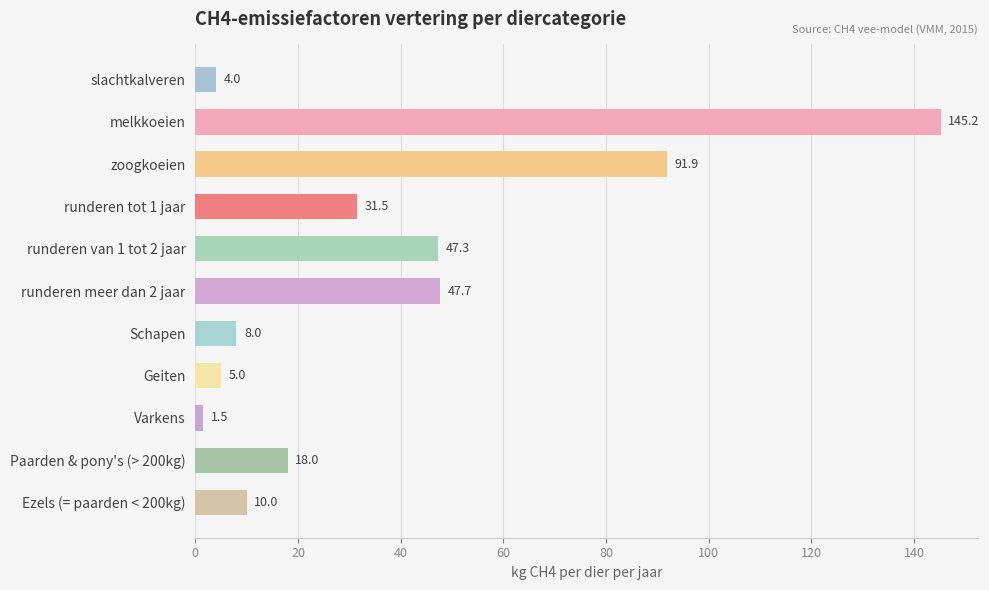

Reading top to bottom, list all the values displayed in this chart.

slachtkalveren=4.0	melkkoeien=145.2	zoogkoeien=91.9	runderen tot 1 jaar=31.5	runderen van 1 tot 2 jaar=47.3	runderen meer dan 2 jaar=47.7	Schapen=8.0	Geiten=5.0	Varkens=1.5	Paarden & pony's (> 200kg)=18.0	Ezels (= paarden < 200kg)=10.0